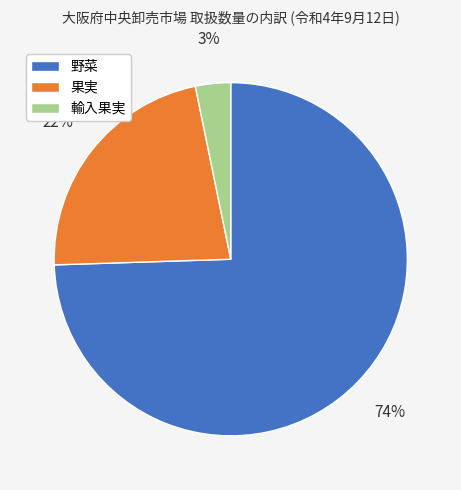

Is there any slice that represents more than half of the pie?

Yes